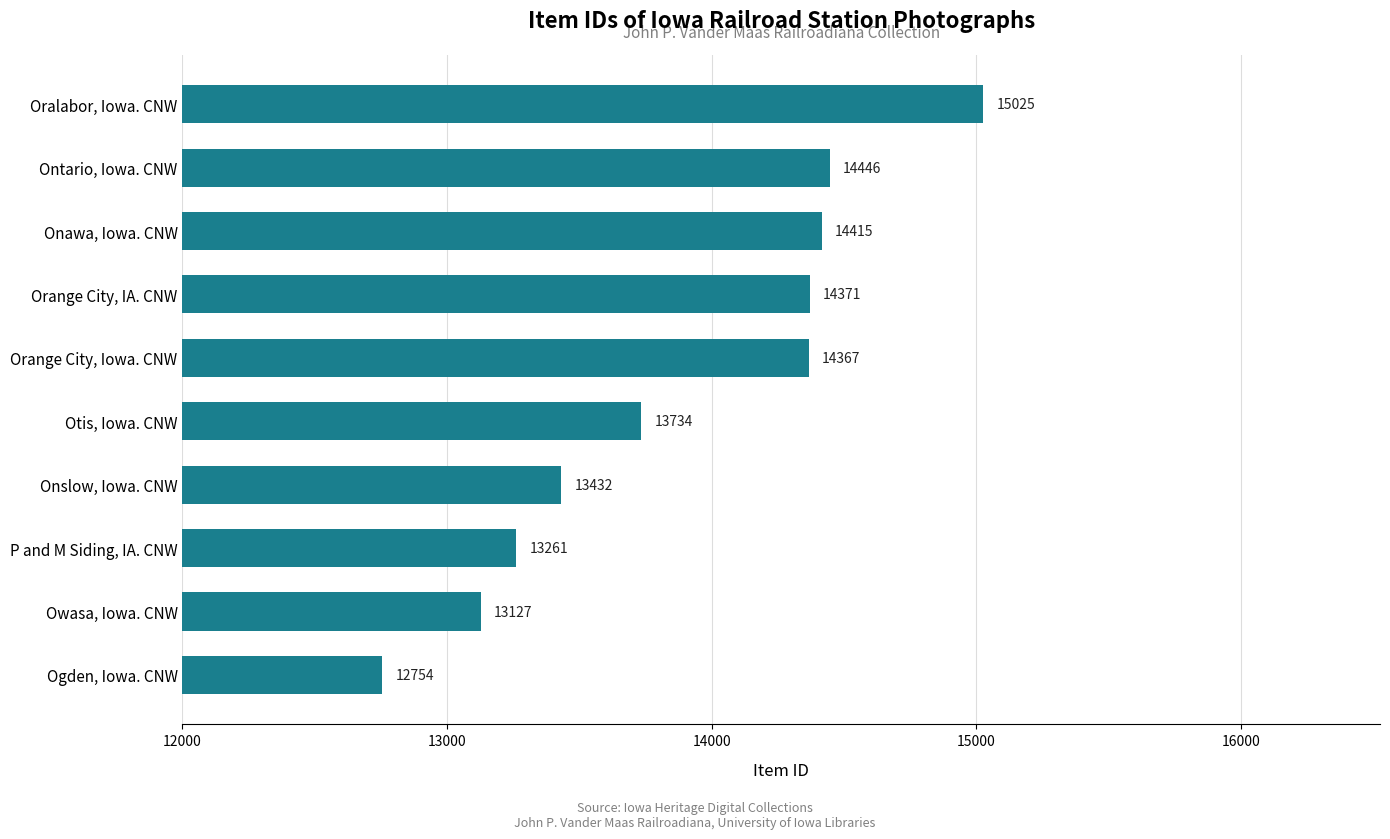

Which label corresponds to the largest value in the chart?

Oralabor, Iowa. CNW